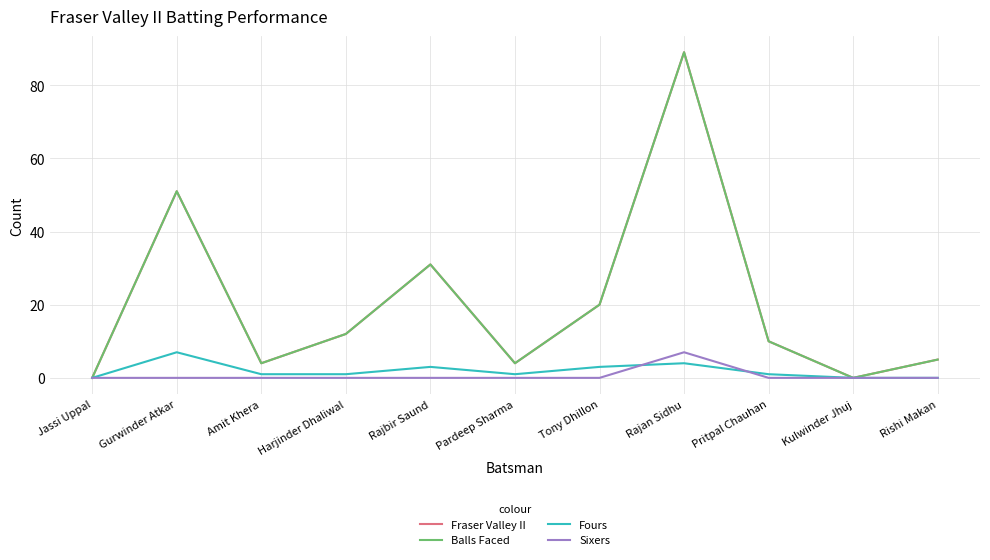

Does the chart have visible grid lines?

Yes